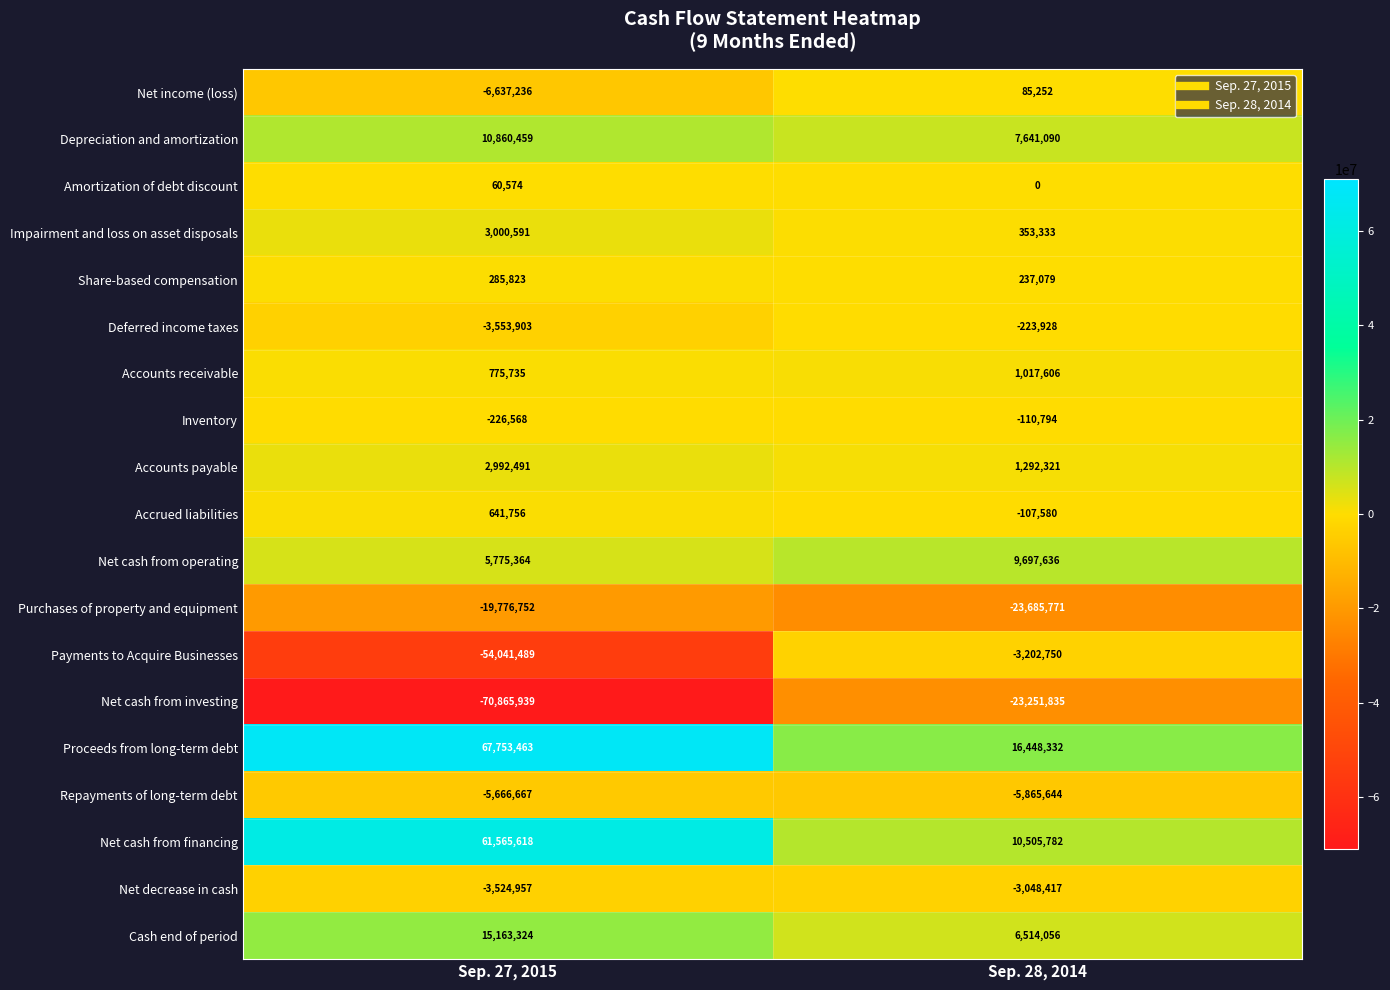

How many distinct data groups are displayed?

19